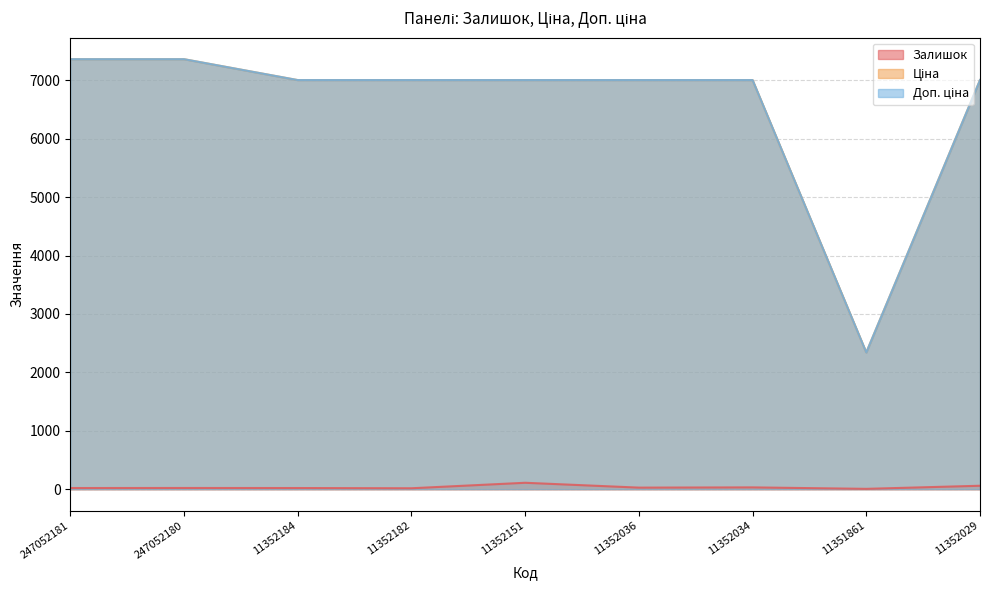

How many lines are shown in the chart?

3